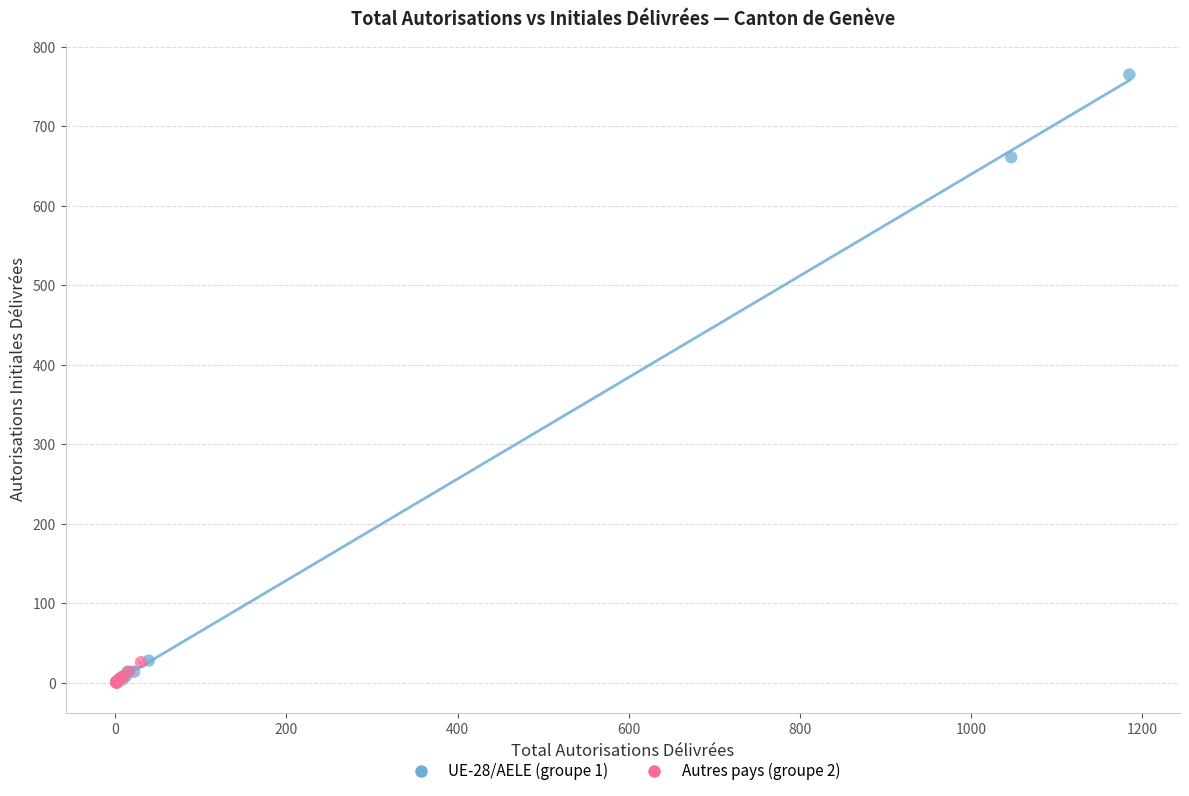

Which series reaches the maximum Y coordinate?

UE-28/AELE (groupe 1)